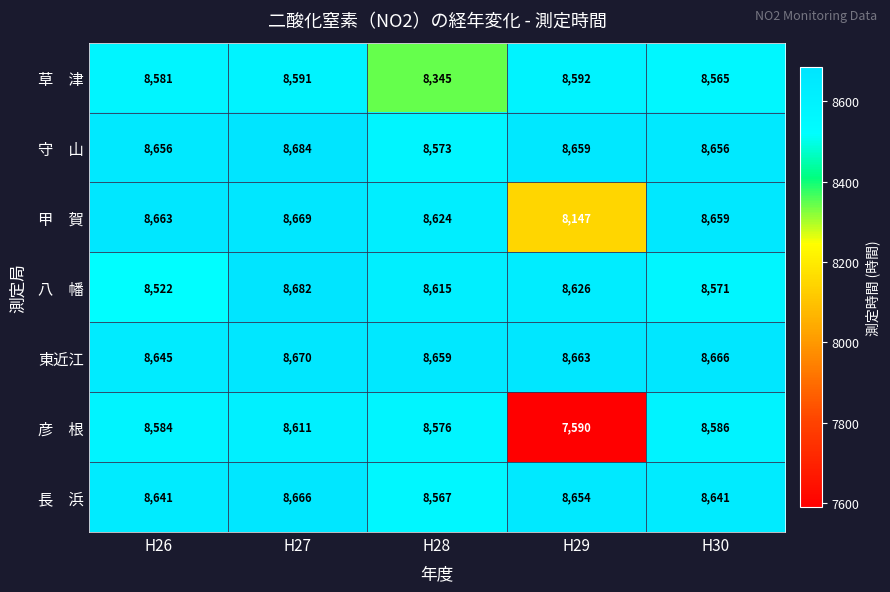

What is the smallest value displayed?

7590